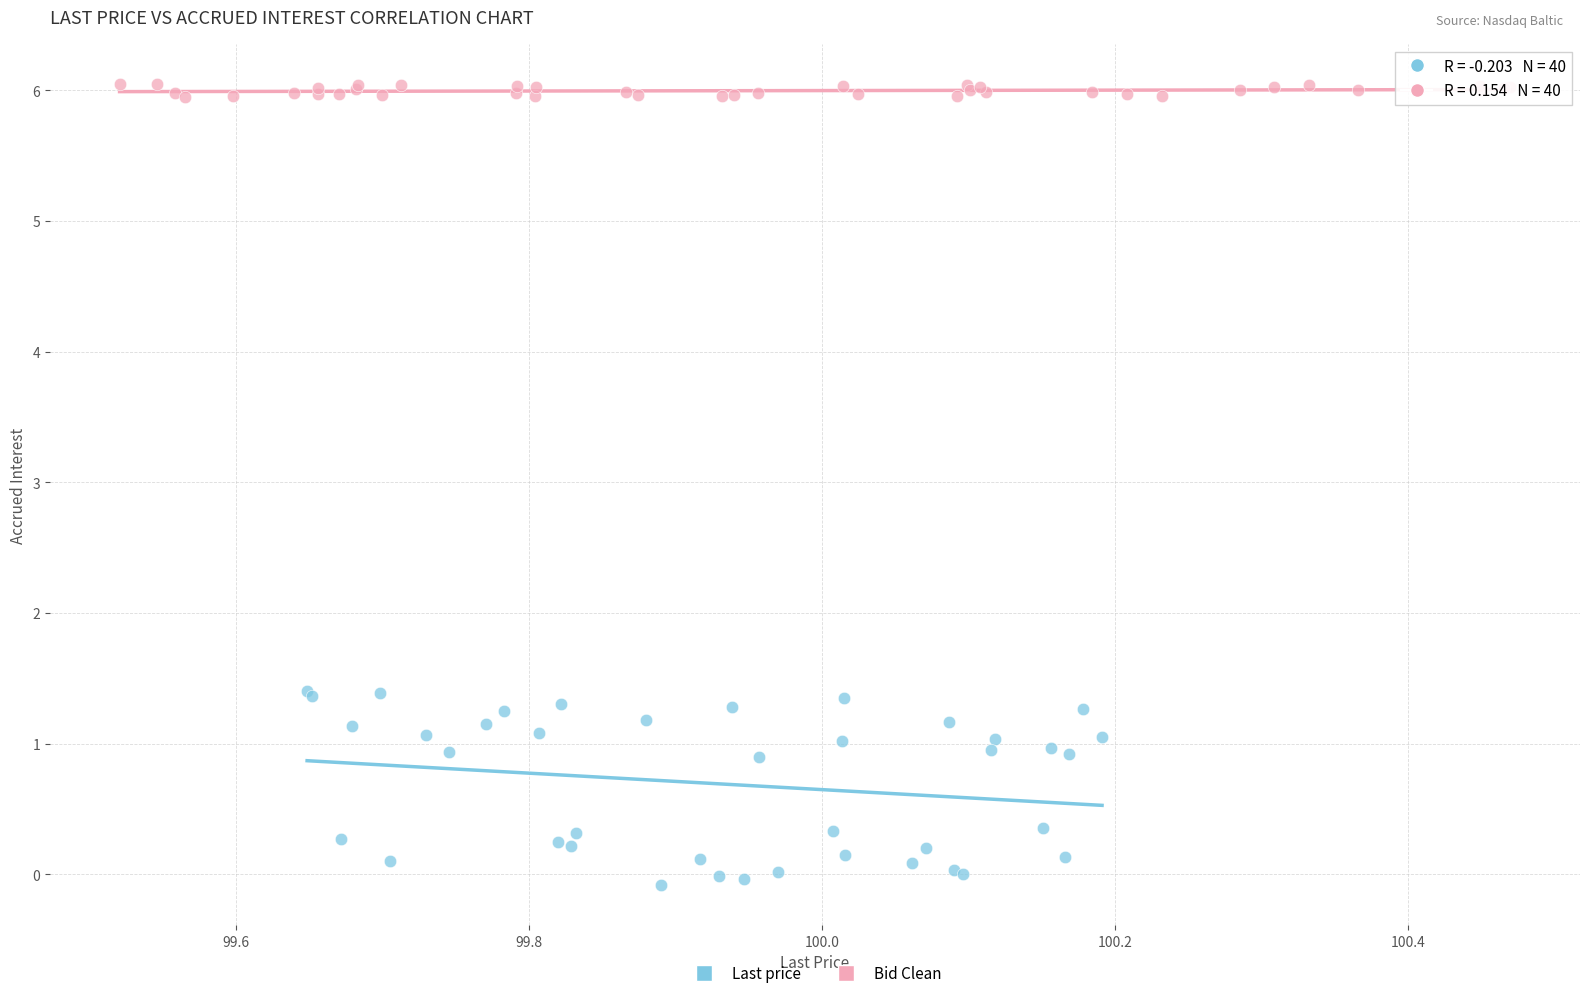

What are all the series names shown in the legend?

Last price, Bid Clean